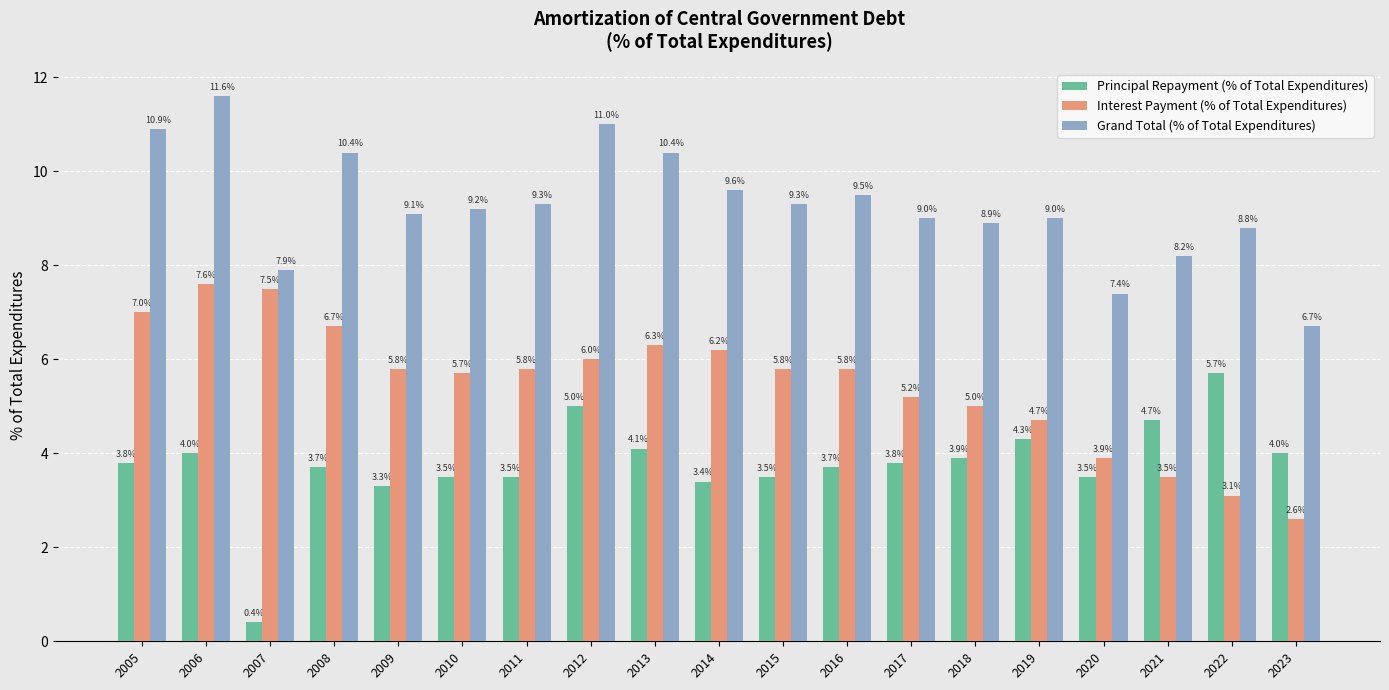

What is the smallest value displayed?

0.4